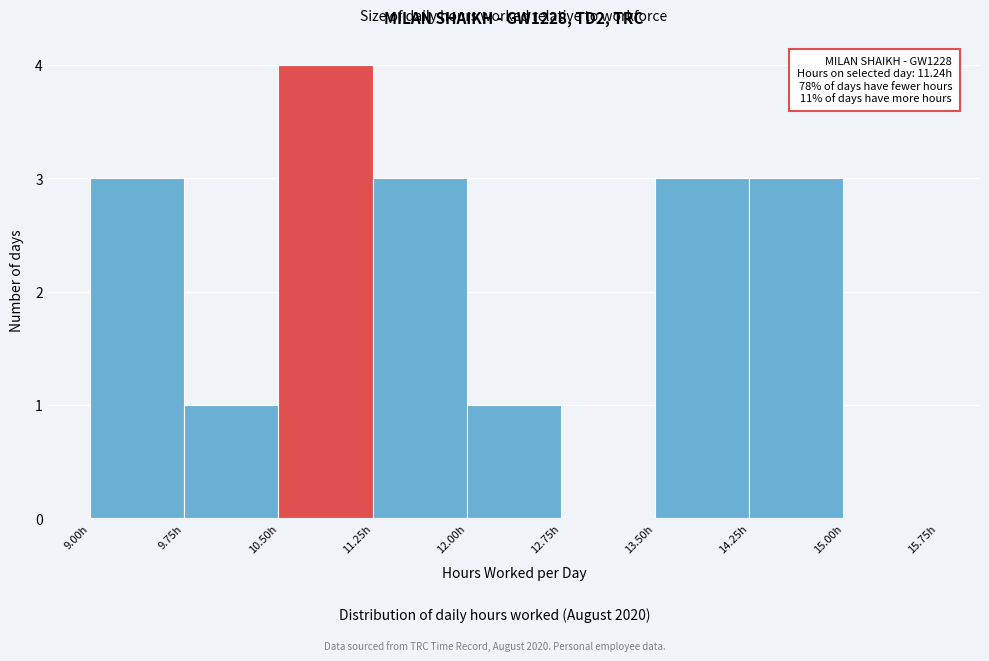

Over which range of the x-axis is the bar tallest?

10.50 to 11.25